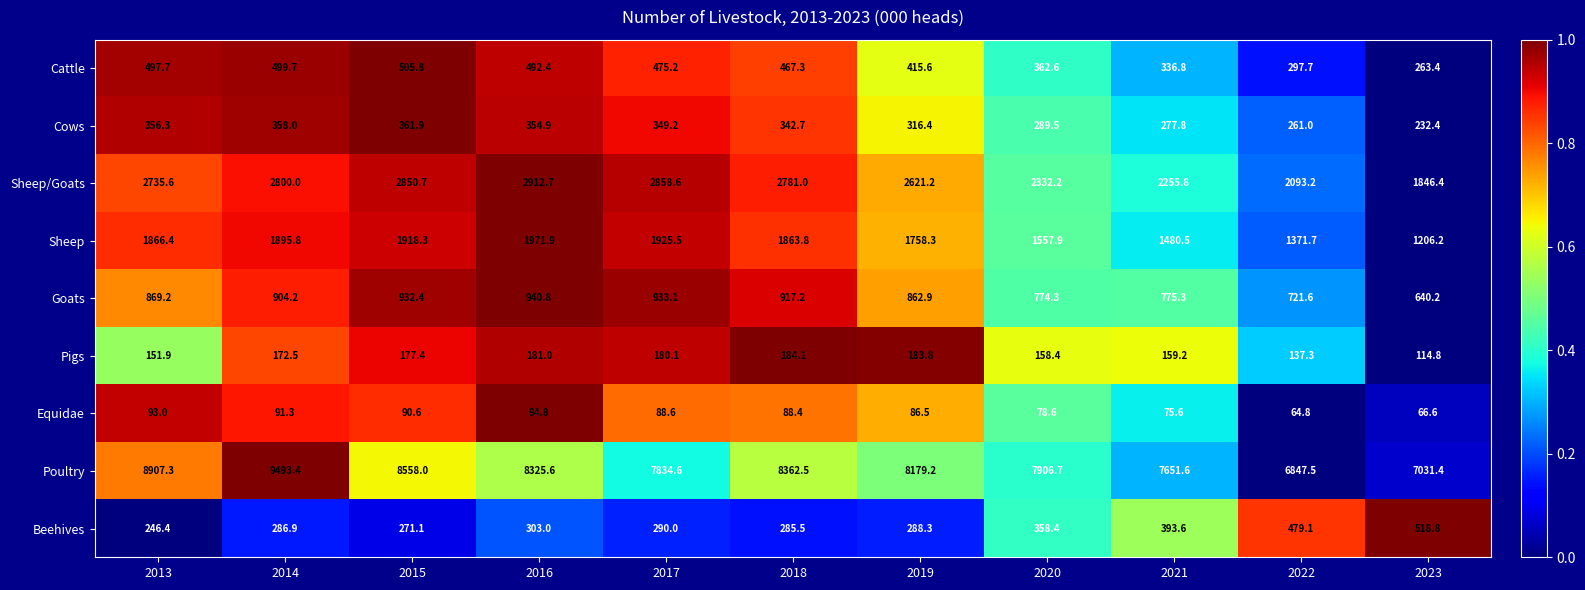

At which label is Sheep closest to 1589?

2020